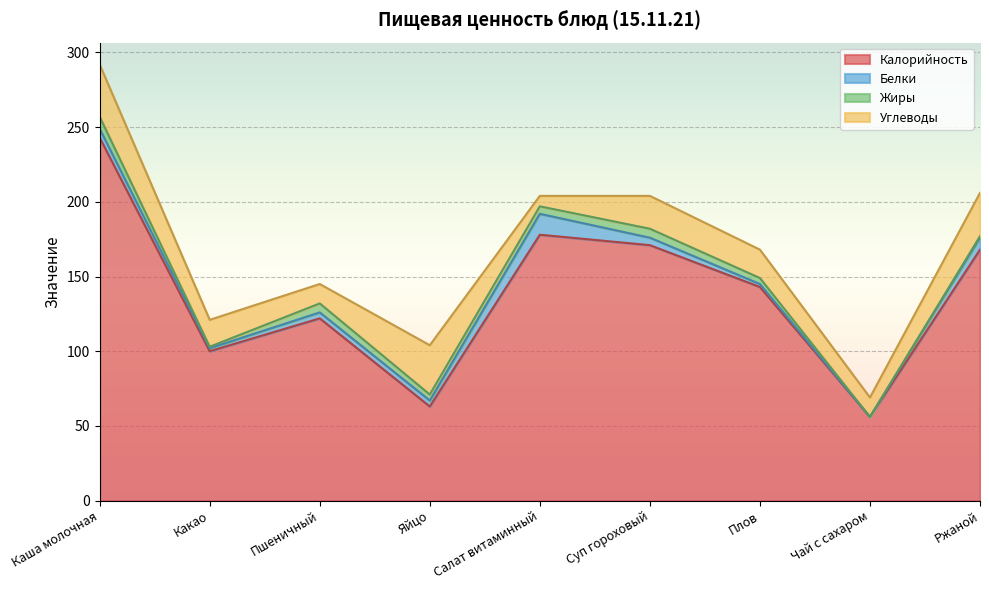

At Салат витаминный, list the series in order from largest to smallest.

Калорийность, Белки, Углеводы, Жиры